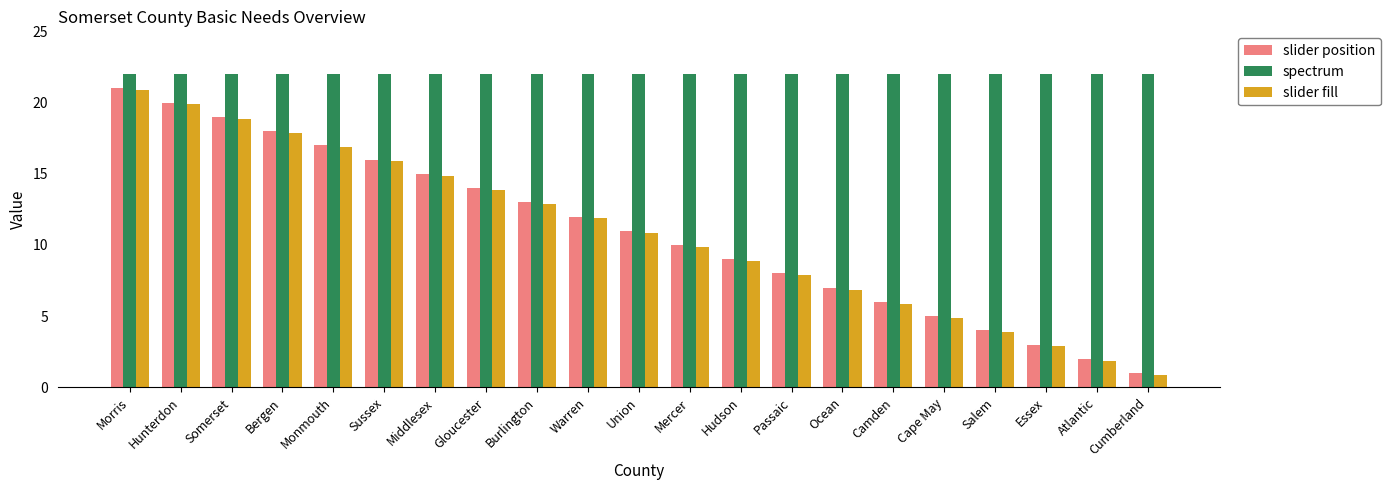

What are all the series names shown in the legend?

slider position, spectrum, slider fill